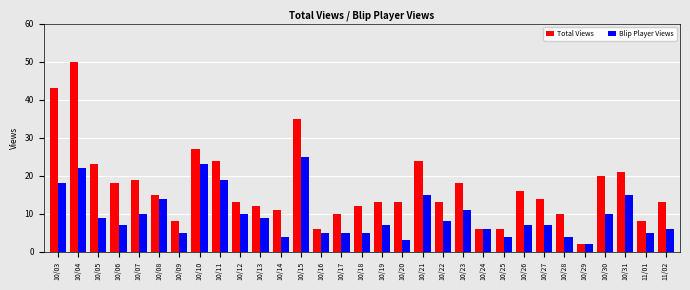

What is the total value across all series at 10/15?

60